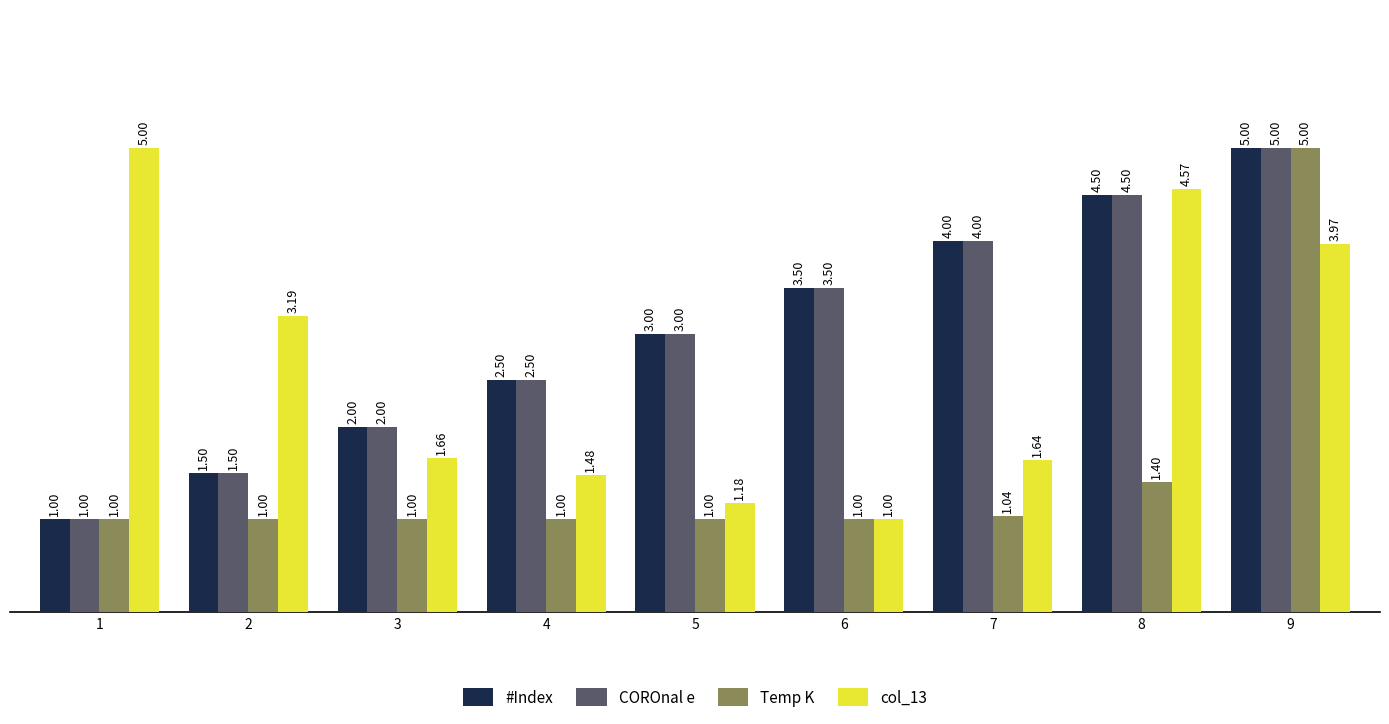

What is the maximum value shown in the chart?

5.0